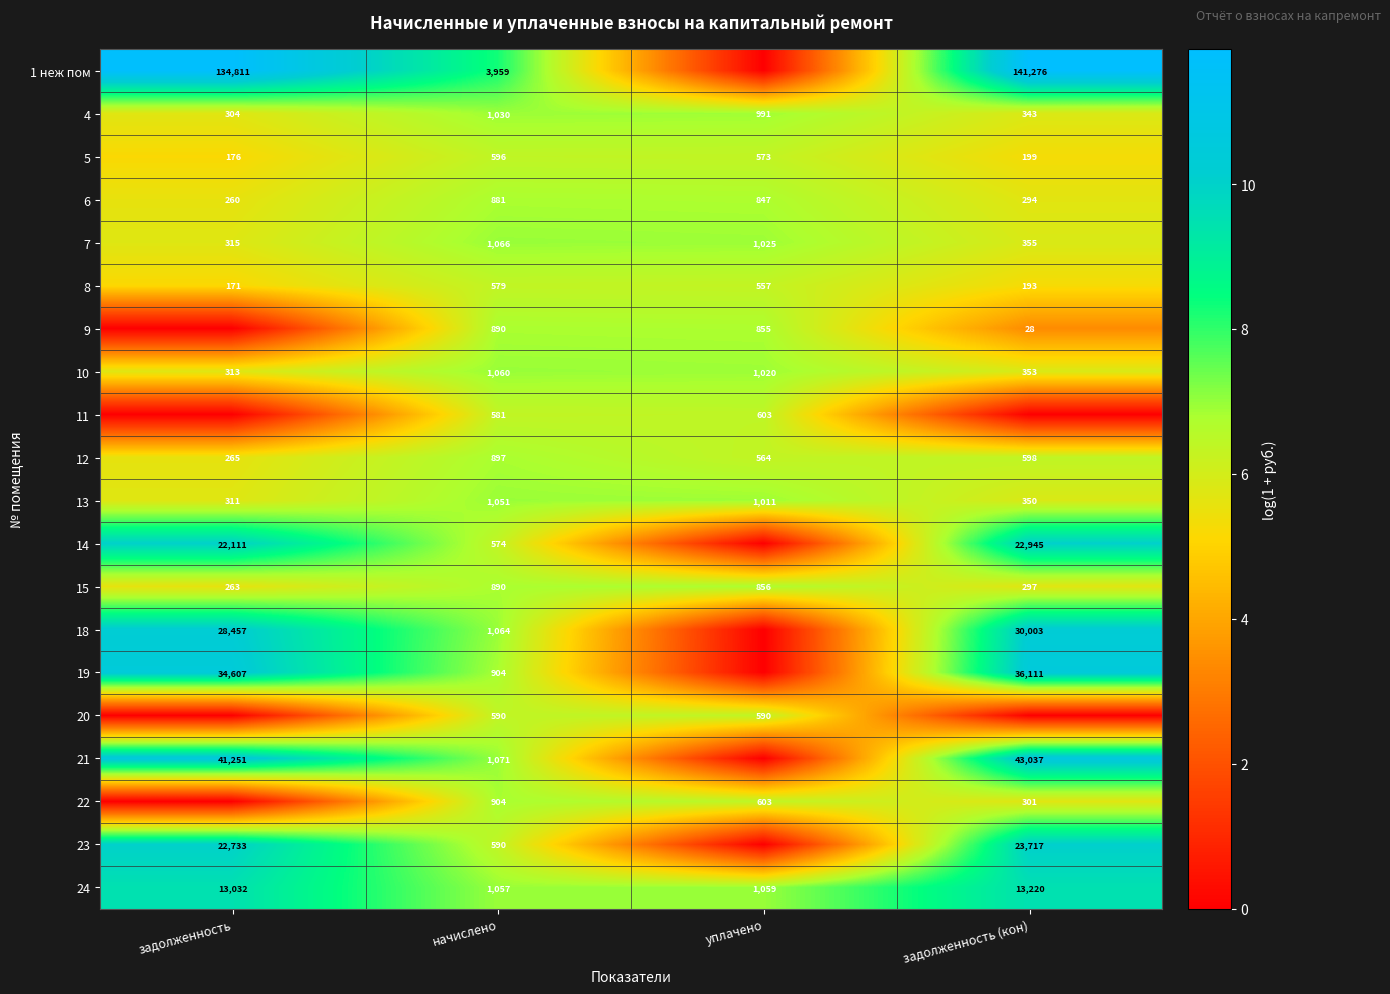

At which label does 10 reach its peak?

начислено